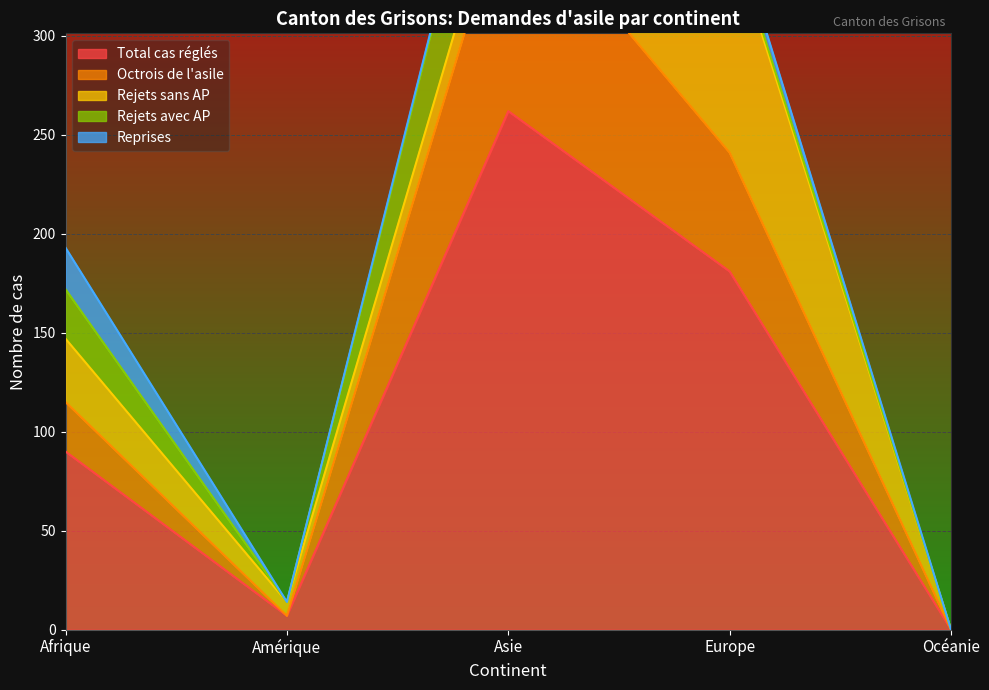

At Europe, list the series in order from largest to smallest.

Total cas réglés, Rejets sans AP, Octrois de l'asile, Reprises, Rejets avec AP